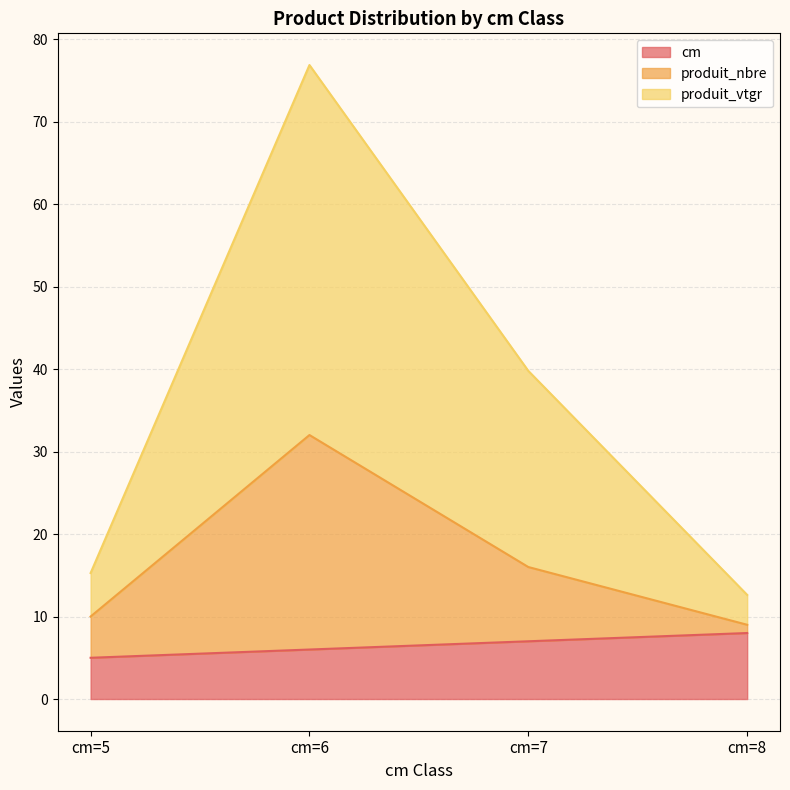

What is the approximate value of produit_nbre at cm=5?

10.0